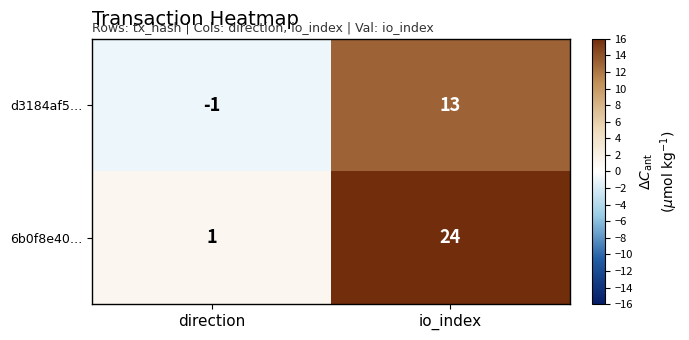

Which series has the largest range (max minus min)?

6b0f8e40…